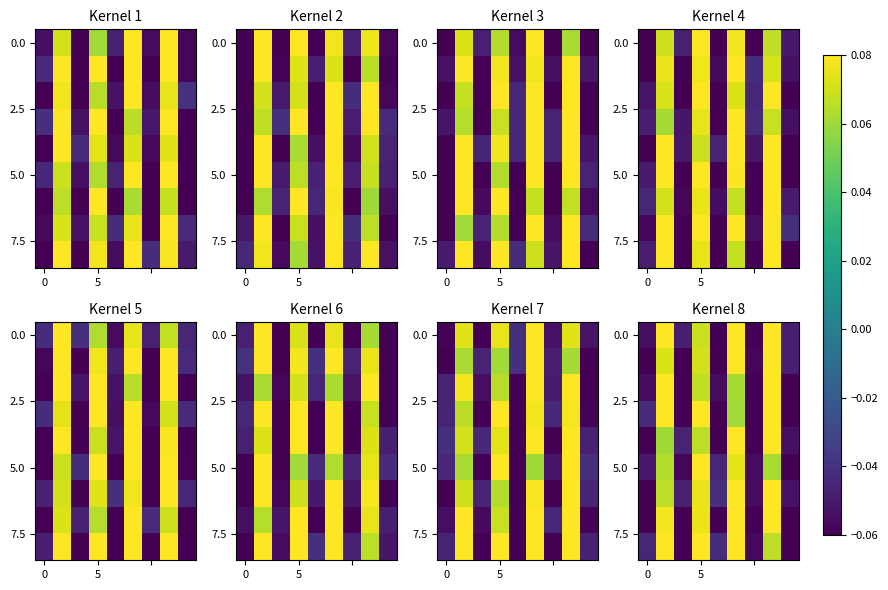

What is the difference between the row_5 values at 8 and 3?

0.1